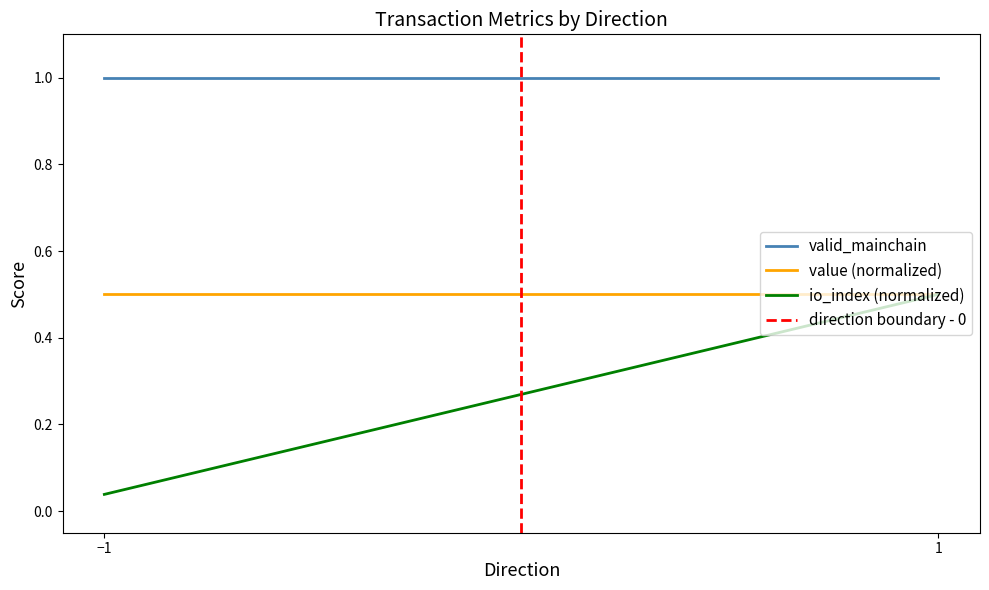

List the series in order of their peak value, highest first.

valid_mainchain, direction boundary - 0, value (normalized), io_index (normalized)